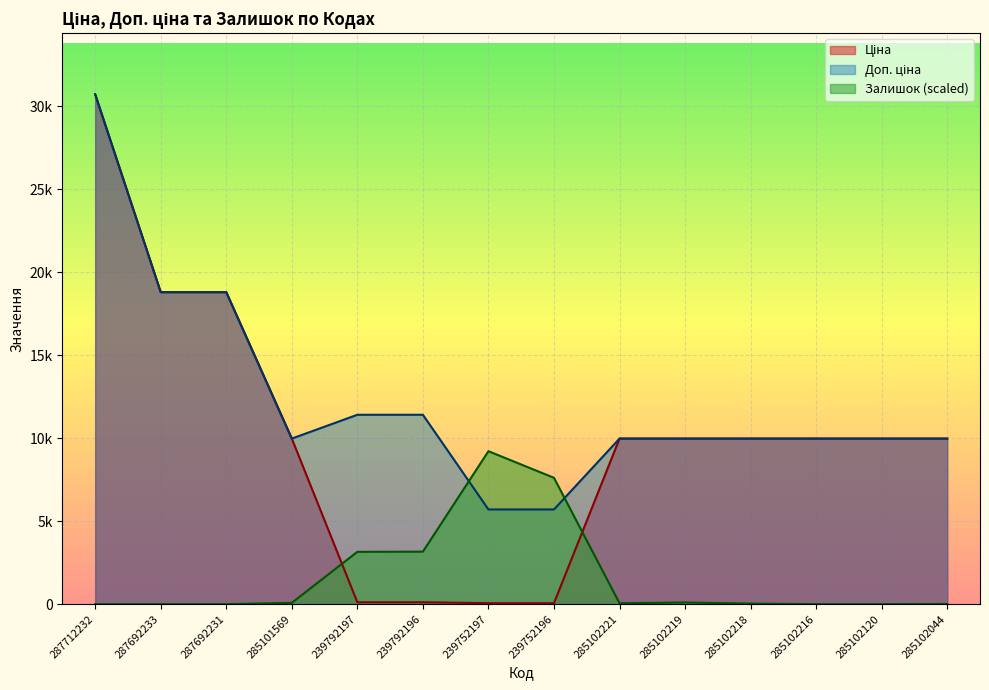

Which series has the widest spread of values?

Ціна